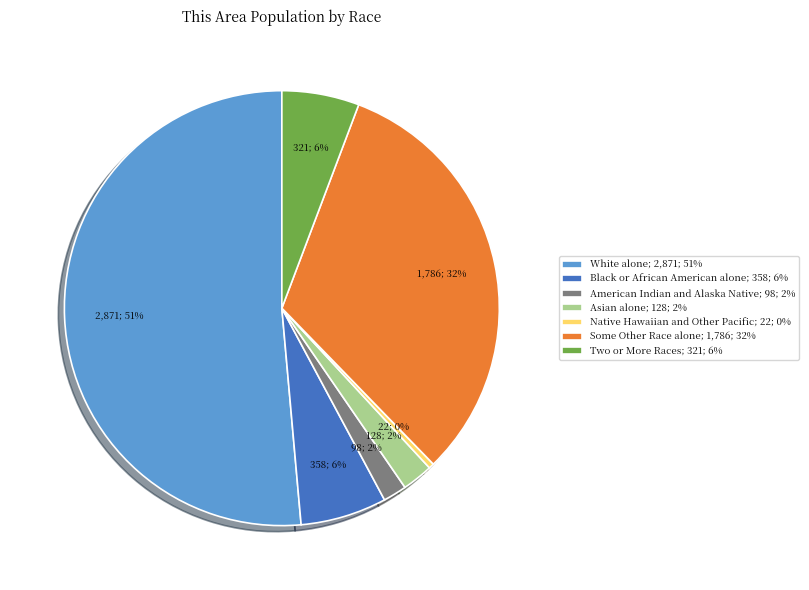

The Some Other Race alone slice represents 46% of the pie. True or false?

False